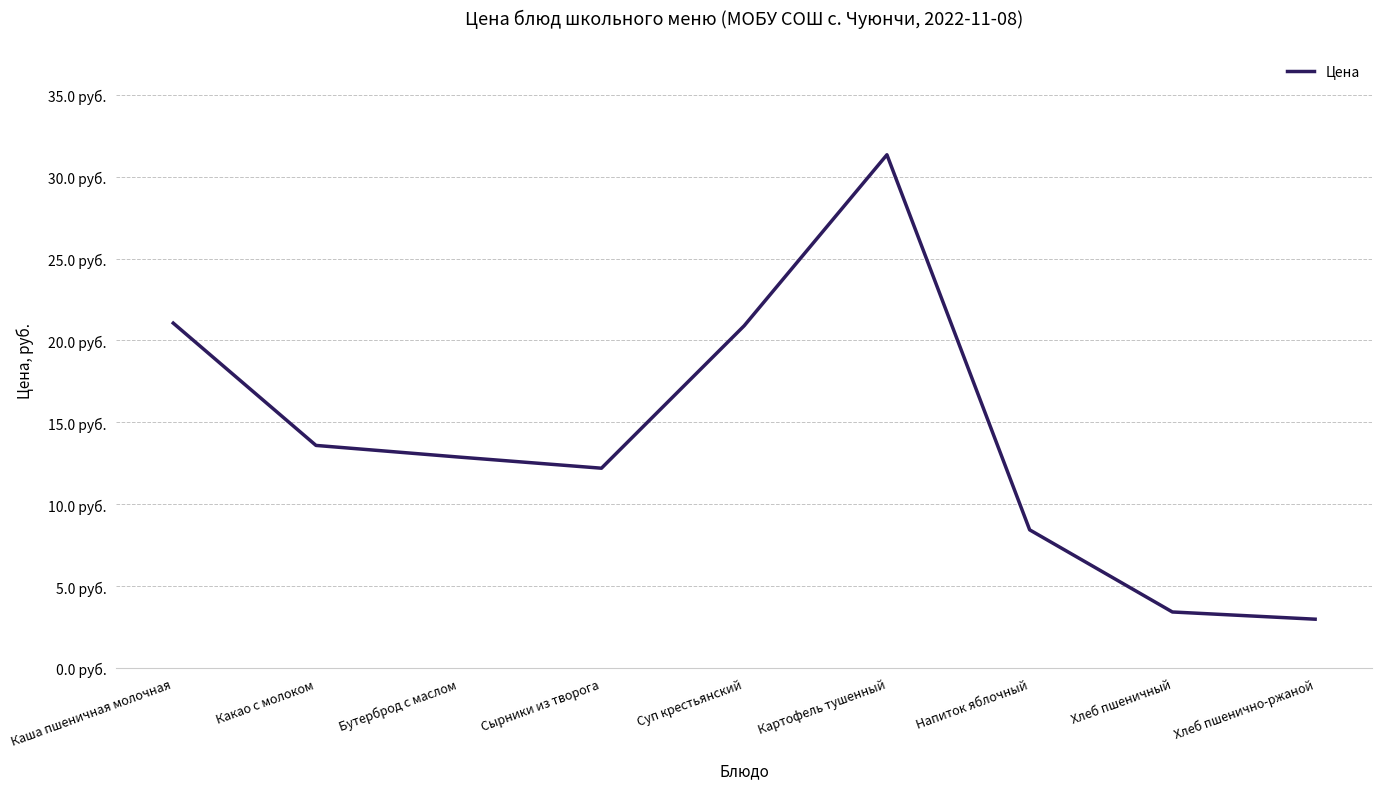

Does the chart display data point markers on the line(s)?

No